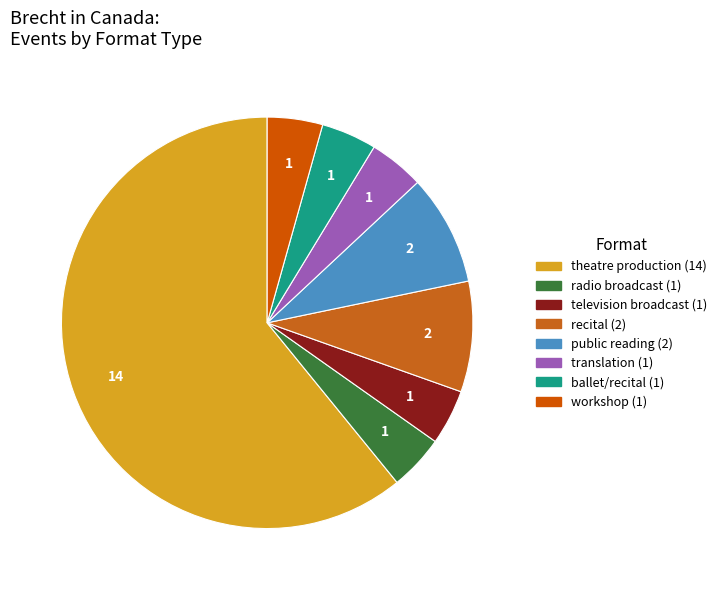

How many segments does this pie chart have?

8